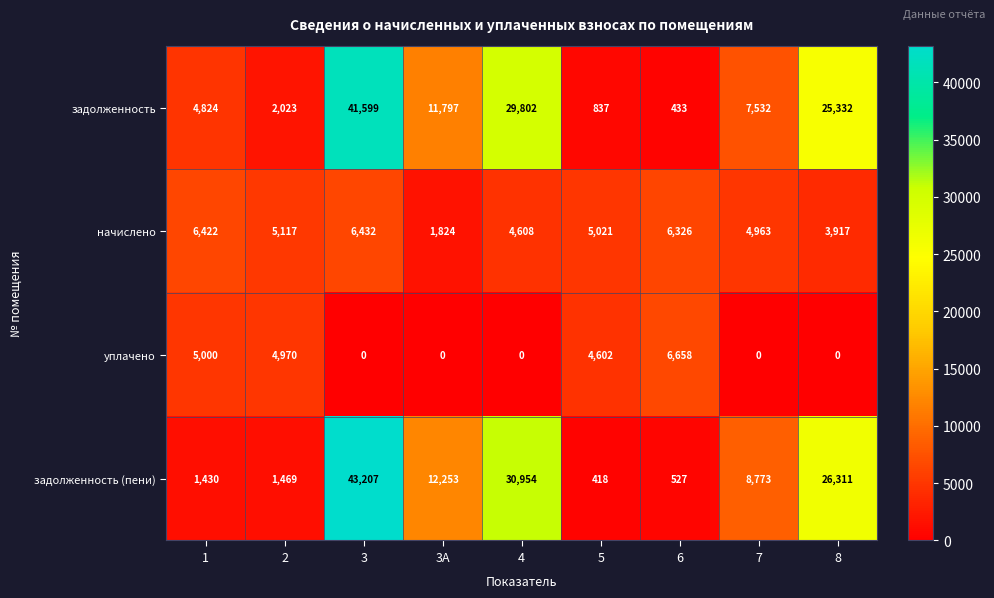

What is the spread (max minus min) of values at 1?

4992